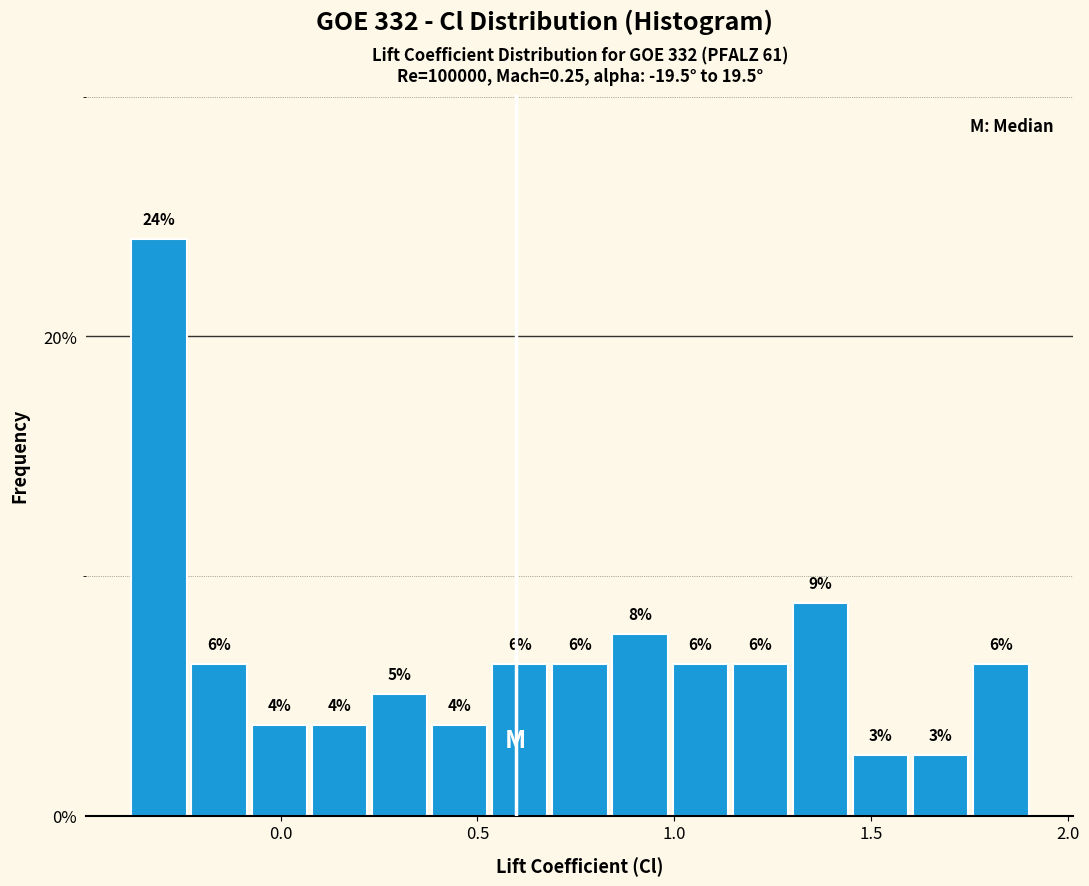

Read against the x-axis, roughly where is the centre of the tallest bar?

-0.30